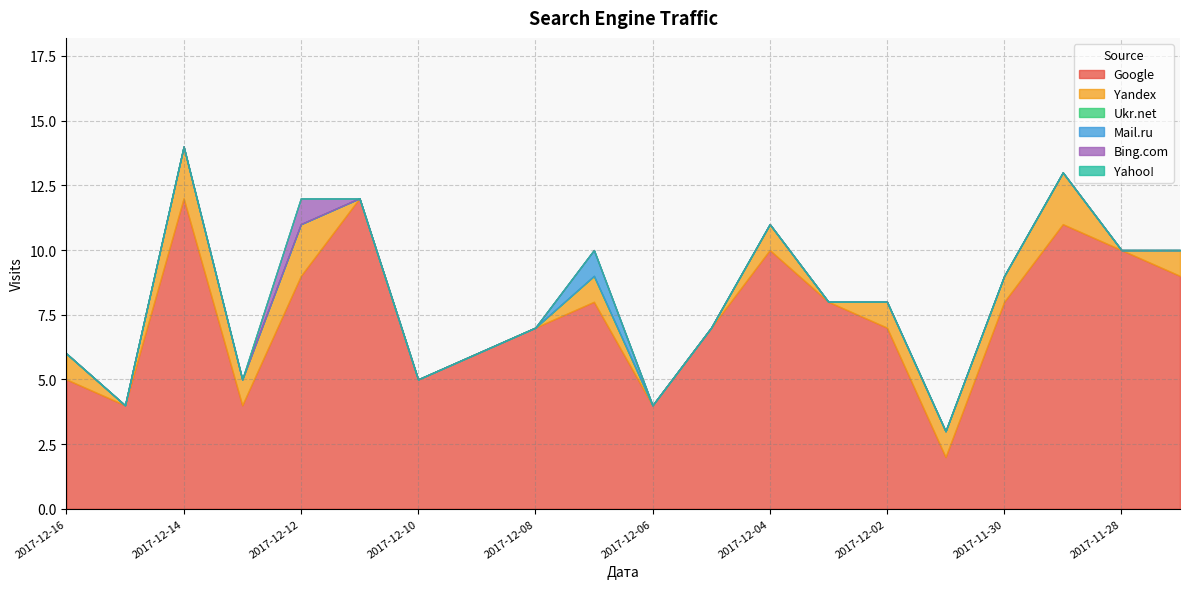

Between 2017-12-16 and 2017-12-10, which series saw the biggest shift?

Yandex